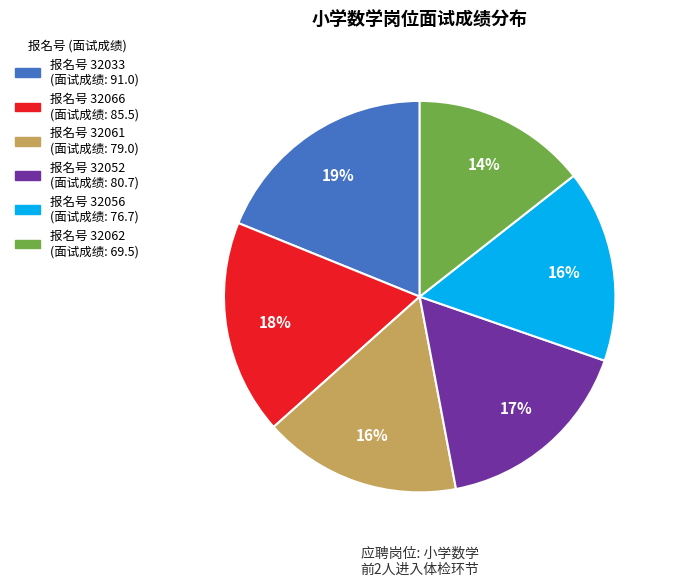

To the nearest percent, what is the average slice percentage?

17%